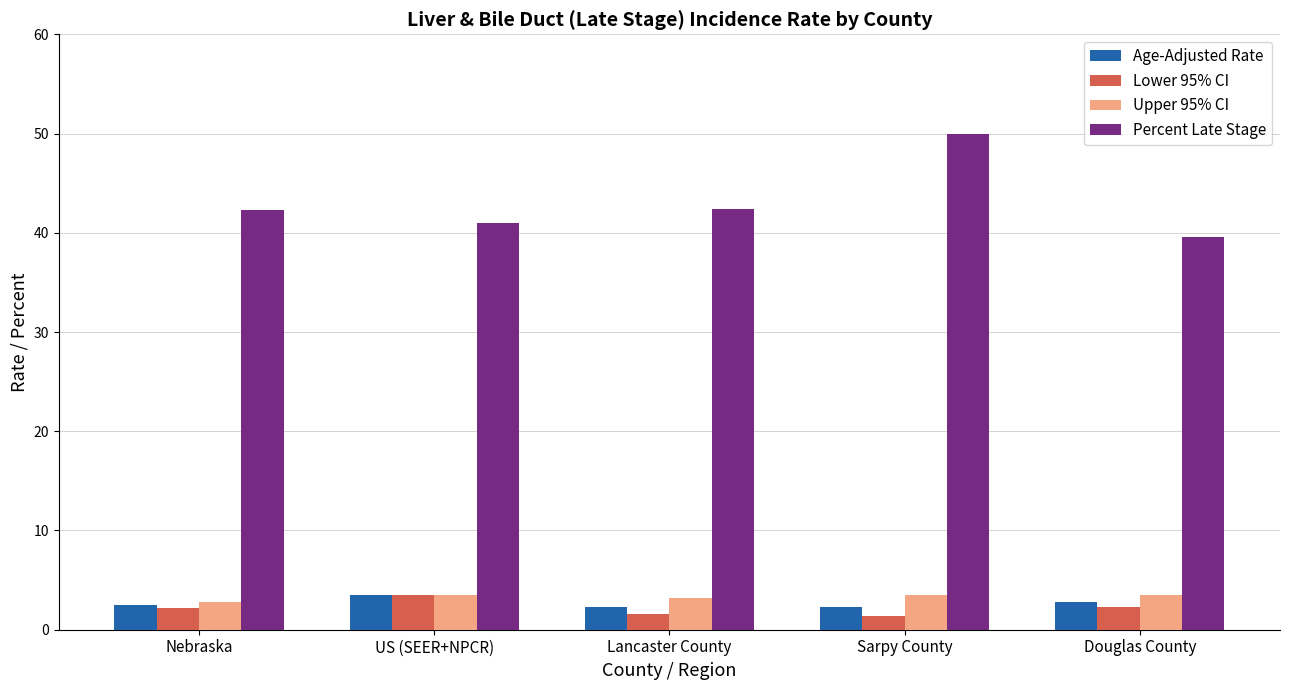

The value of Upper 95% CI at Sarpy County is 3.5. True or false?

True